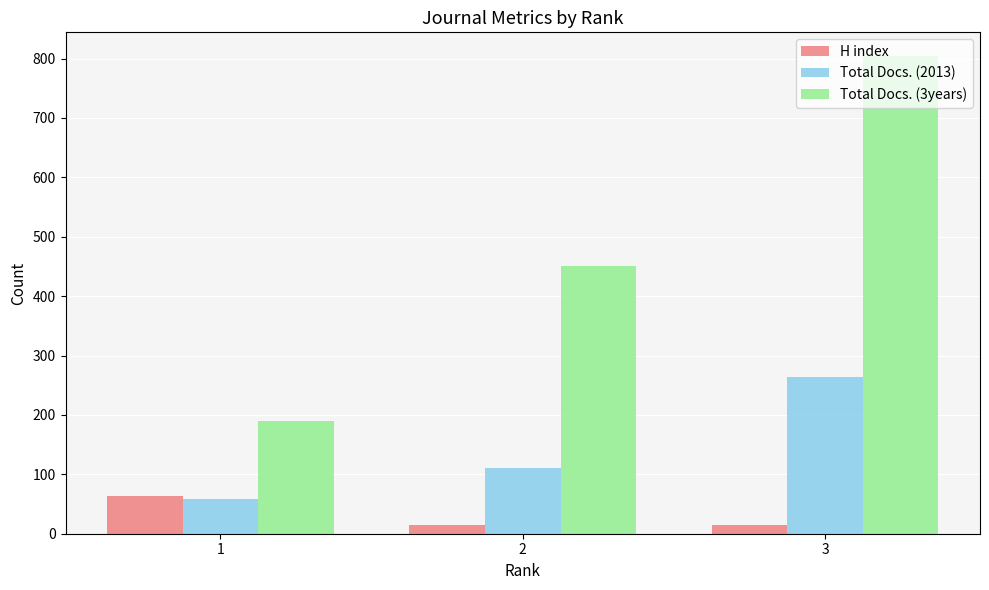

What is the smallest value displayed?

14